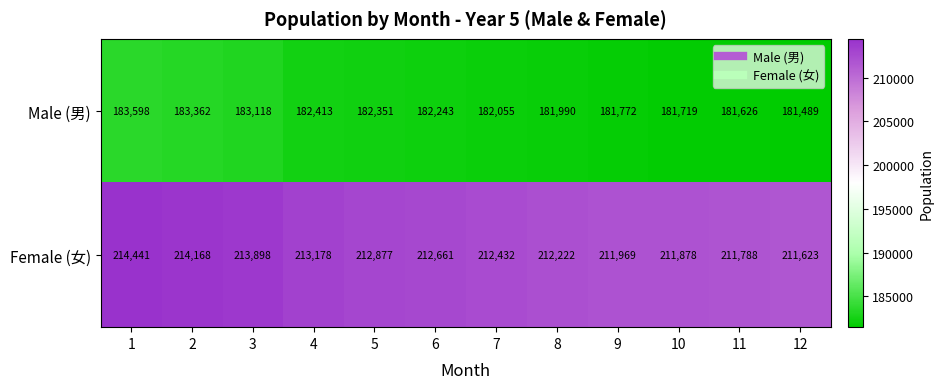

At 7, list the series in order from smallest to largest.

Male (男), Female (女)